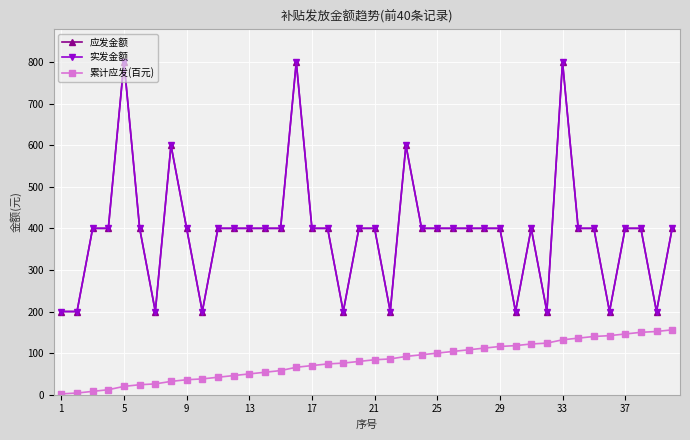

True or false: 应发金额 and 实发金额 intersect in this chart.

False